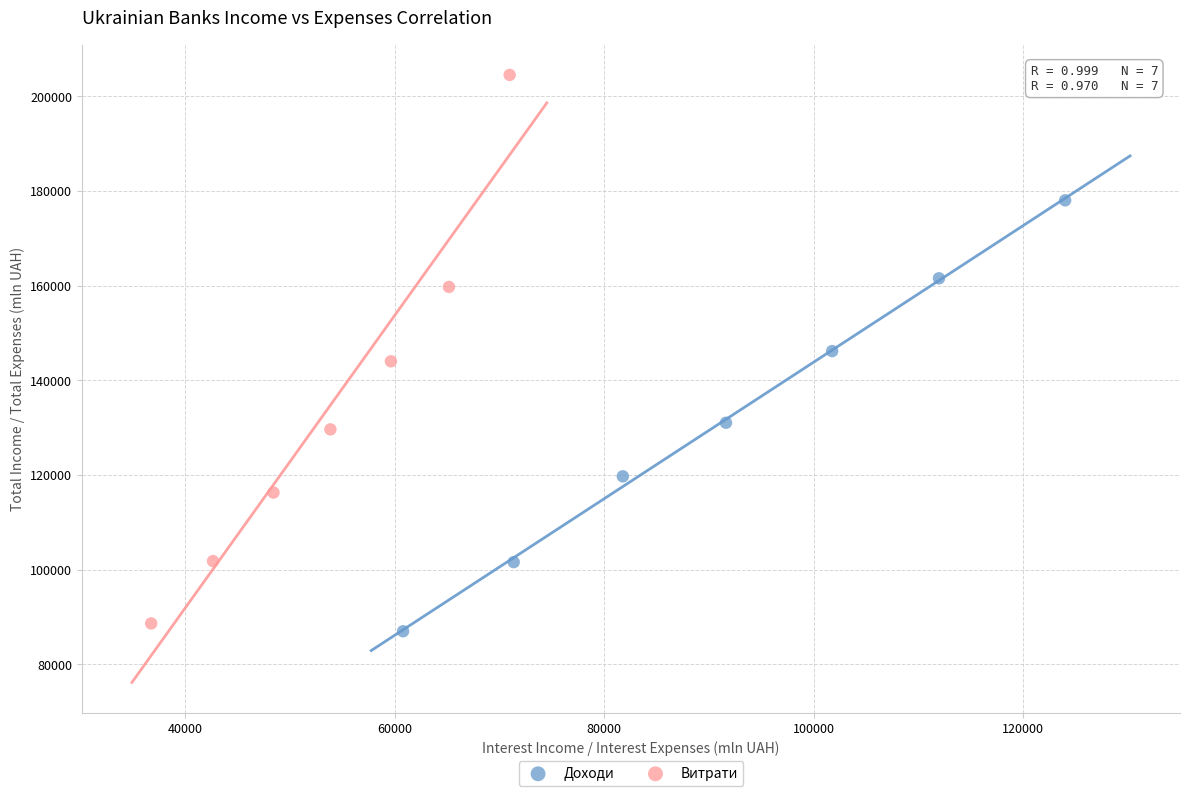

Which series reaches the maximum Y coordinate?

Витрати